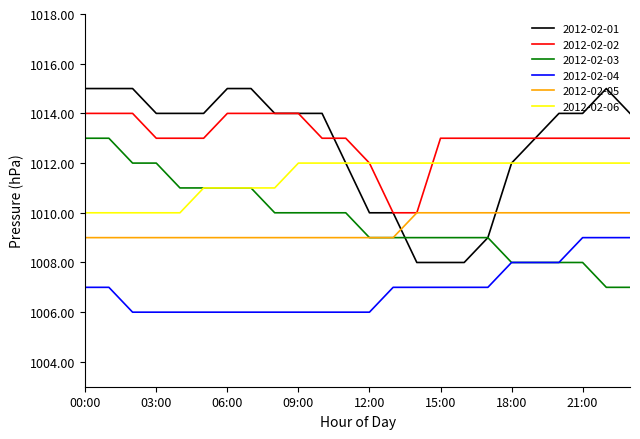

What are all the series names shown in the legend?

2012-02-01, 2012-02-02, 2012-02-03, 2012-02-04, 2012-02-05, 2012-02-06